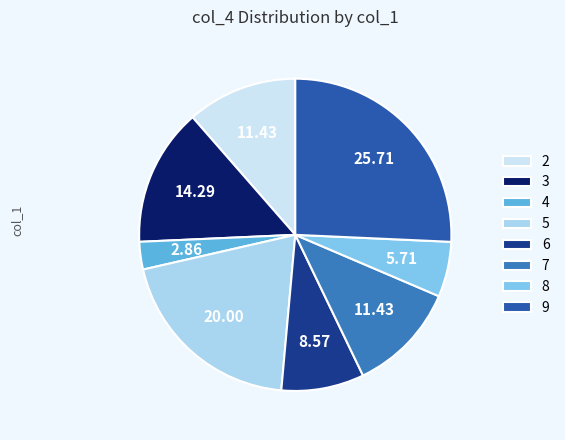

Count the number of slices in the pie.

8